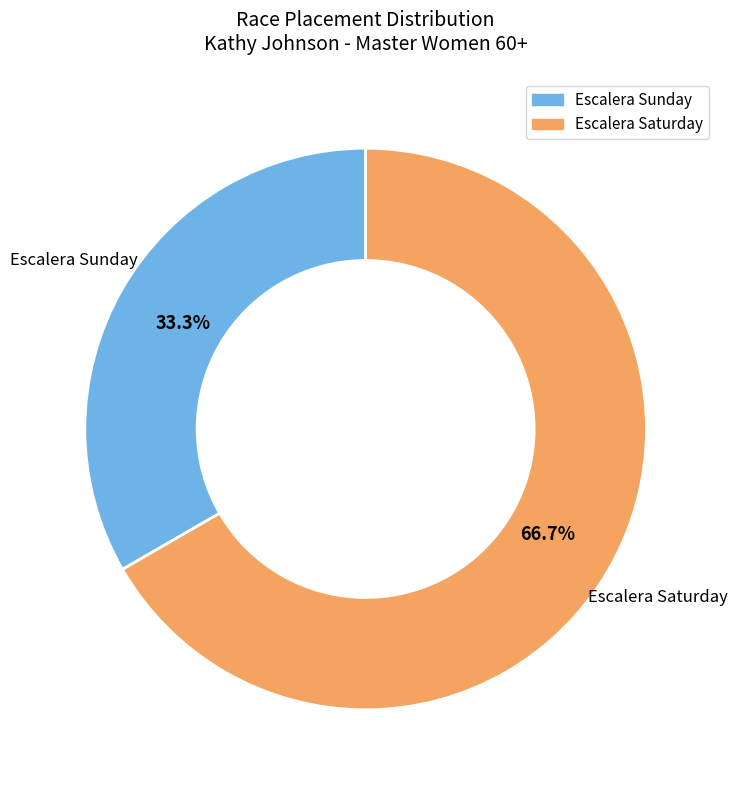

How much of the chart is everything except Escalera Sunday?

66.7%